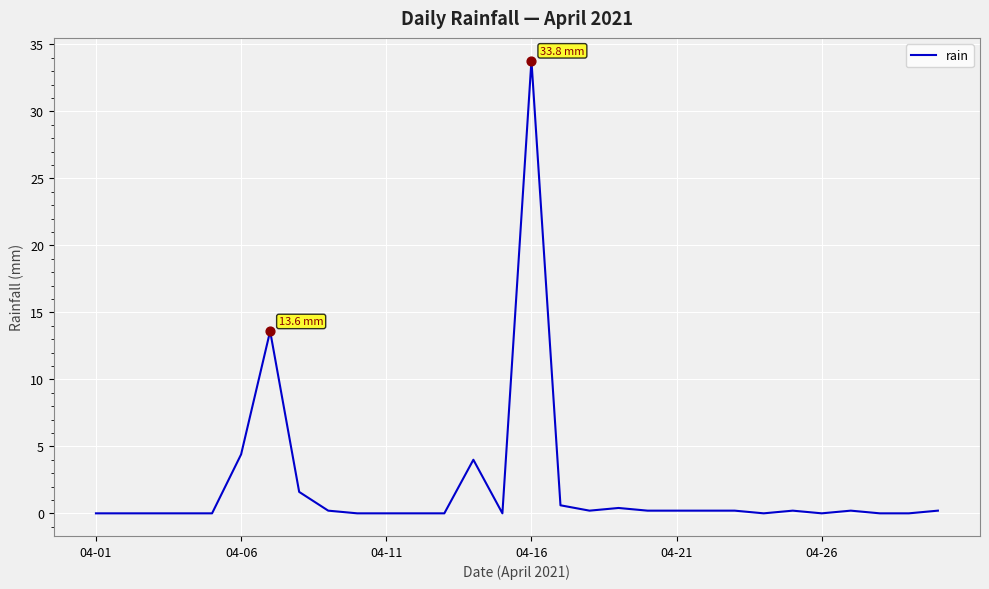

What is the difference between the maximum and minimum values?

33.8